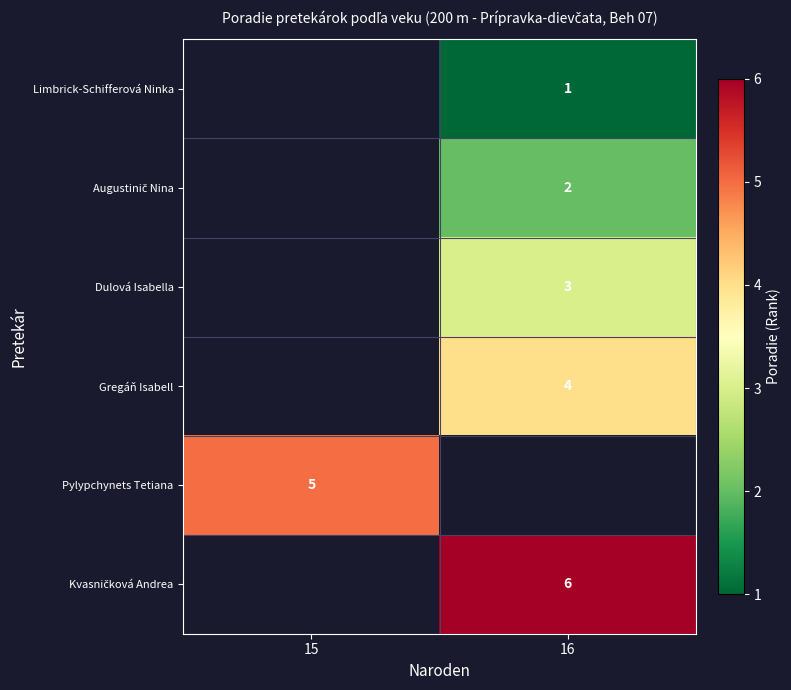

What is the maximum value shown in the chart?

6.0